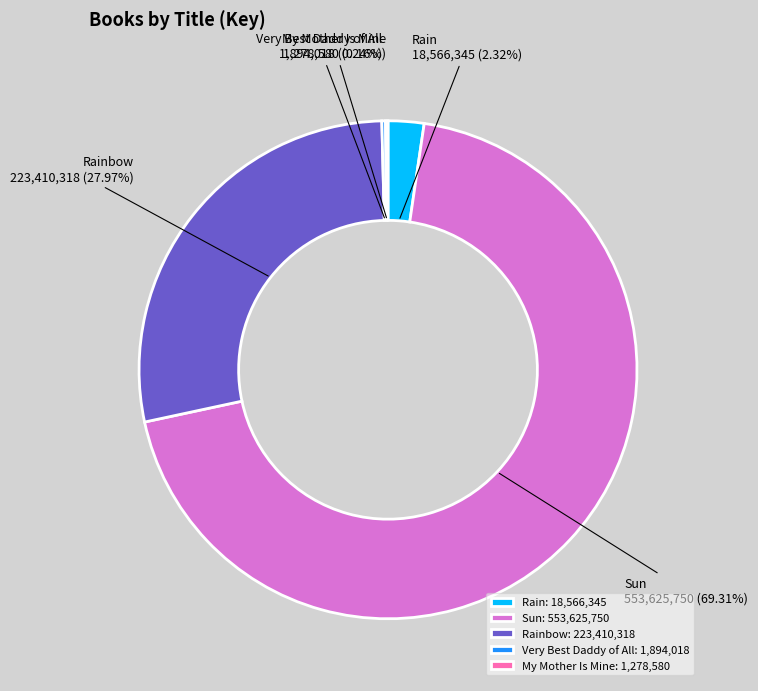

Do Rainbow and Rain together represent more than half of the pie?

No